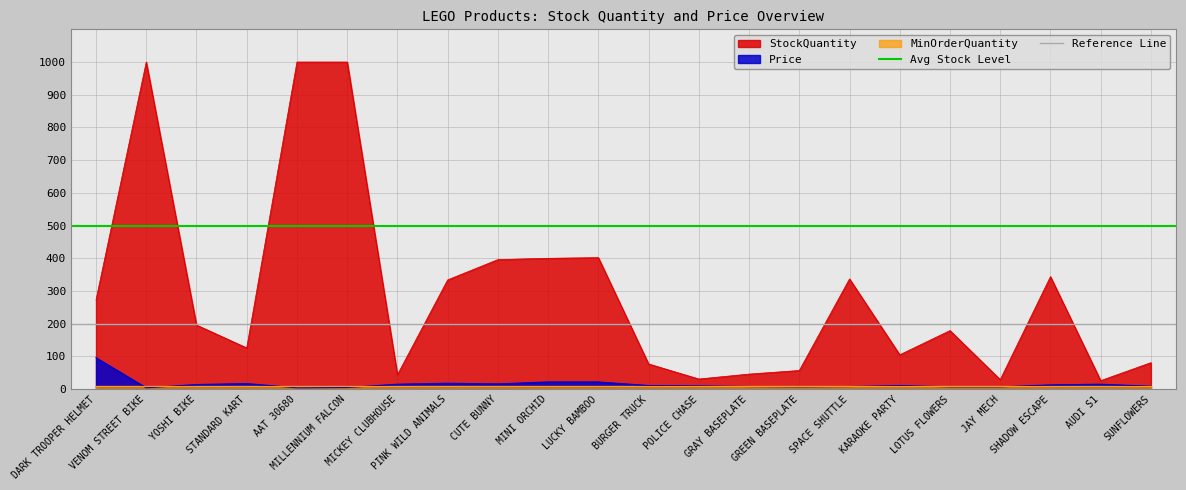

At which label does Reference Line reach its peak?

DARK TROOPER HELMET